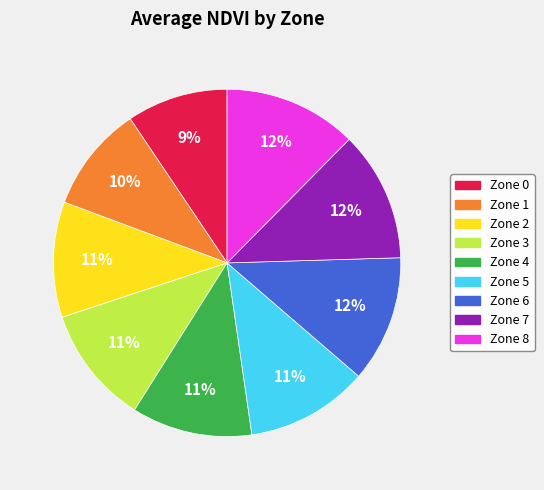

Is the sum of Zone 0 and Zone 4 greater than half?

No